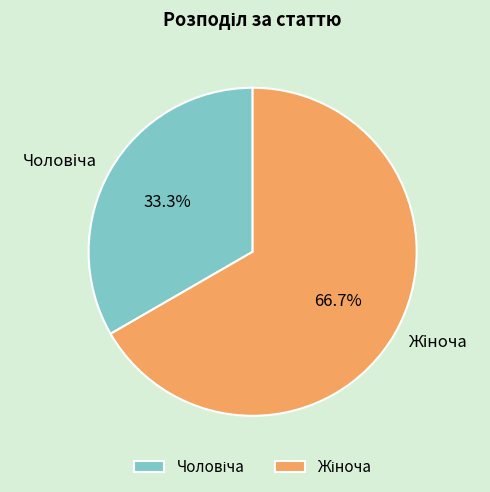

Does any single category account for the majority?

Yes